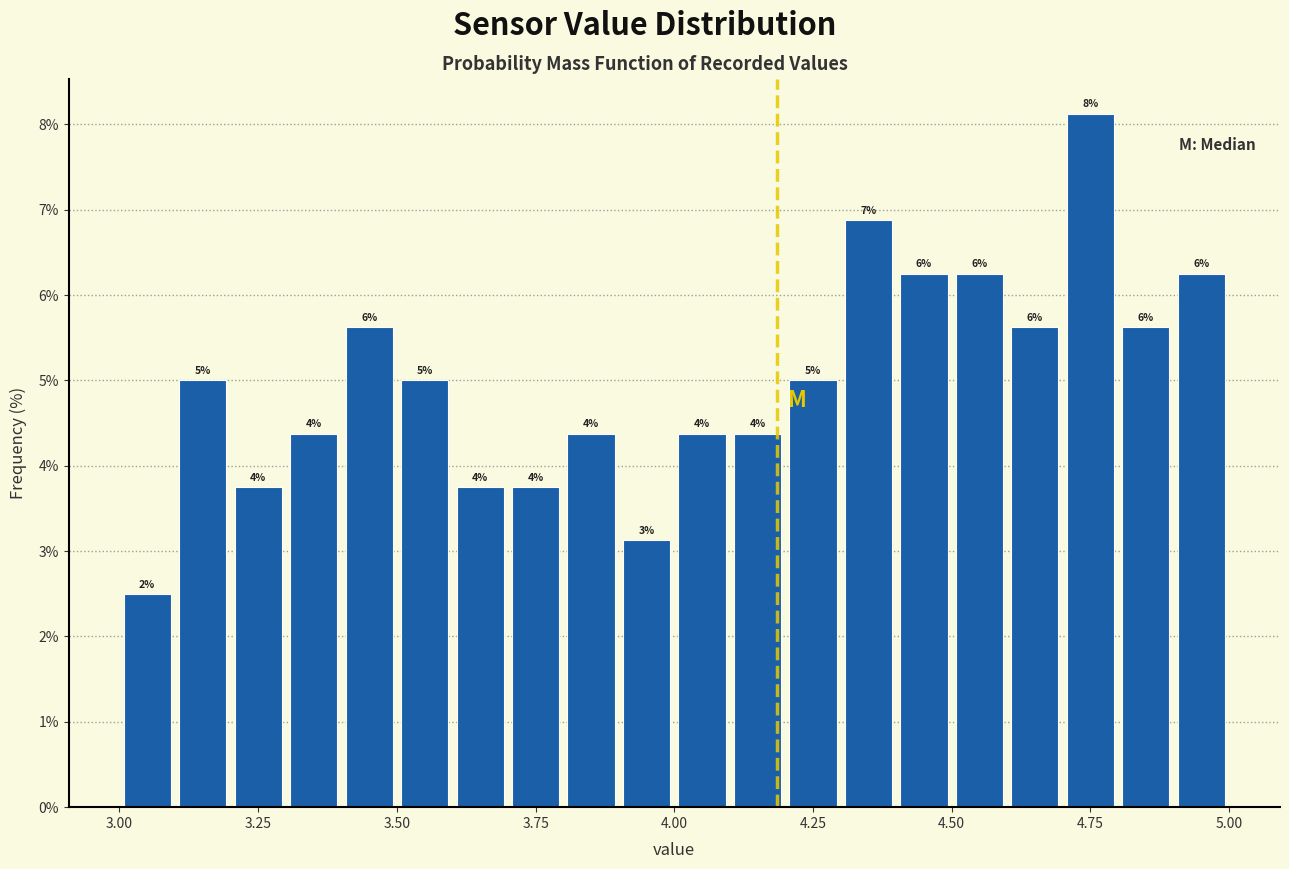

Around what value on the x-axis is the tallest bar? Give the approximate position of its centre, as read against the axis.

4.75